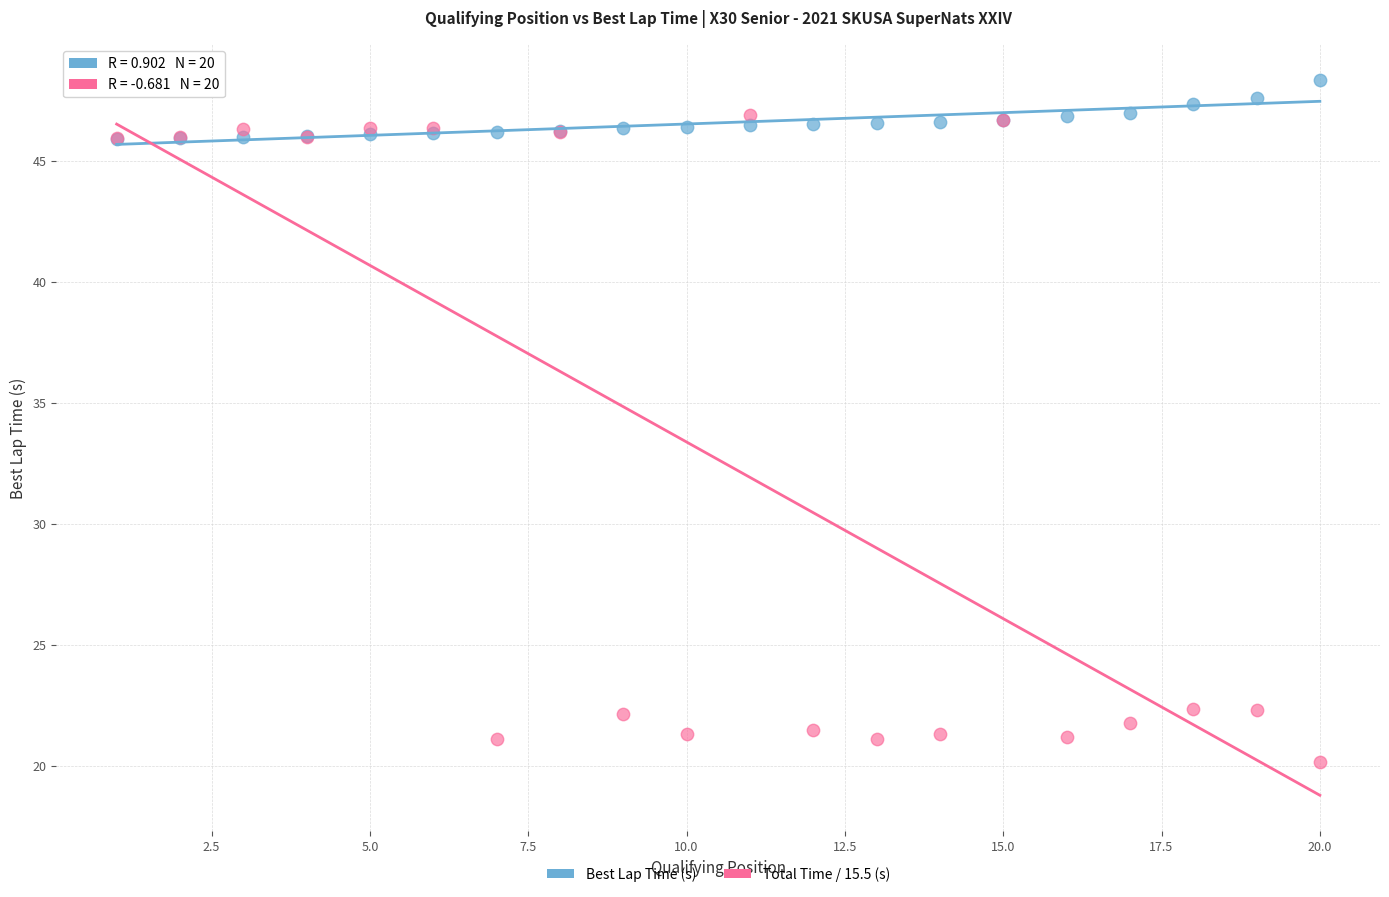

Which series contains the lowest Y value?

Total Time / 15.5 (s)